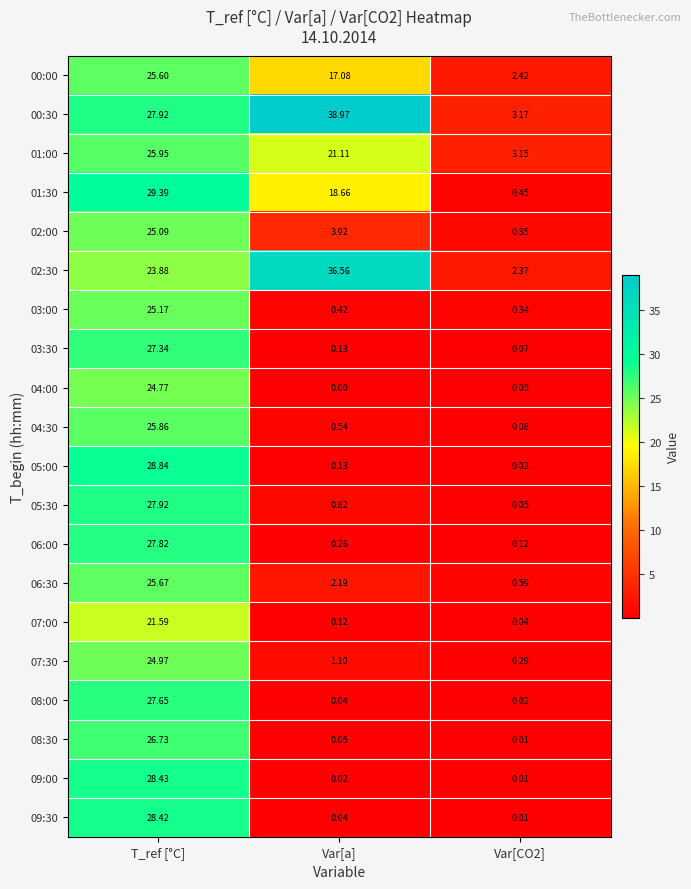

At which label is 02:00 closest to 12?

Var[a]